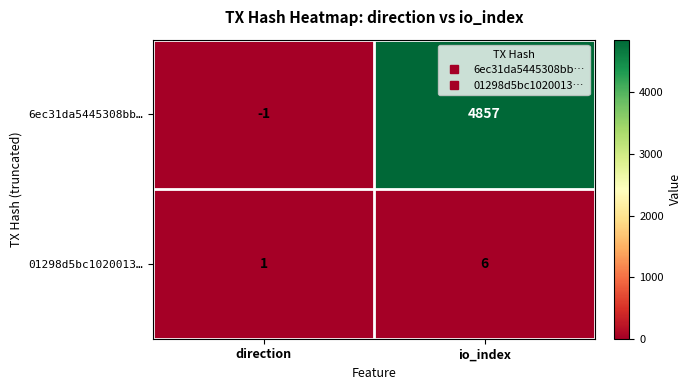

Where is 6ec31da5445308bb… nearest to the value 2428?

direction